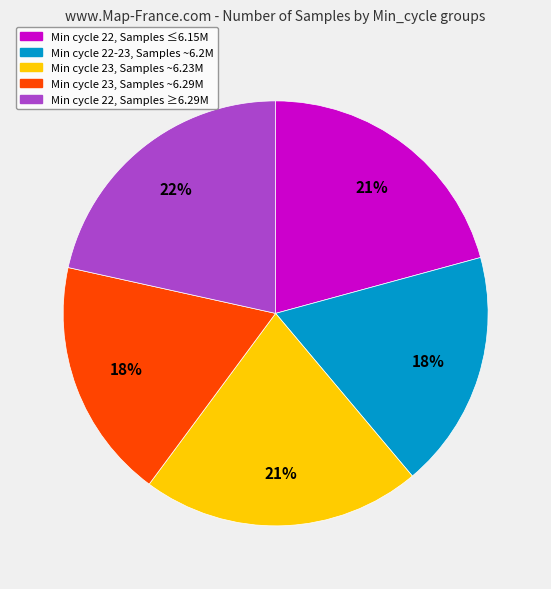

Does any single category account for the majority?

No